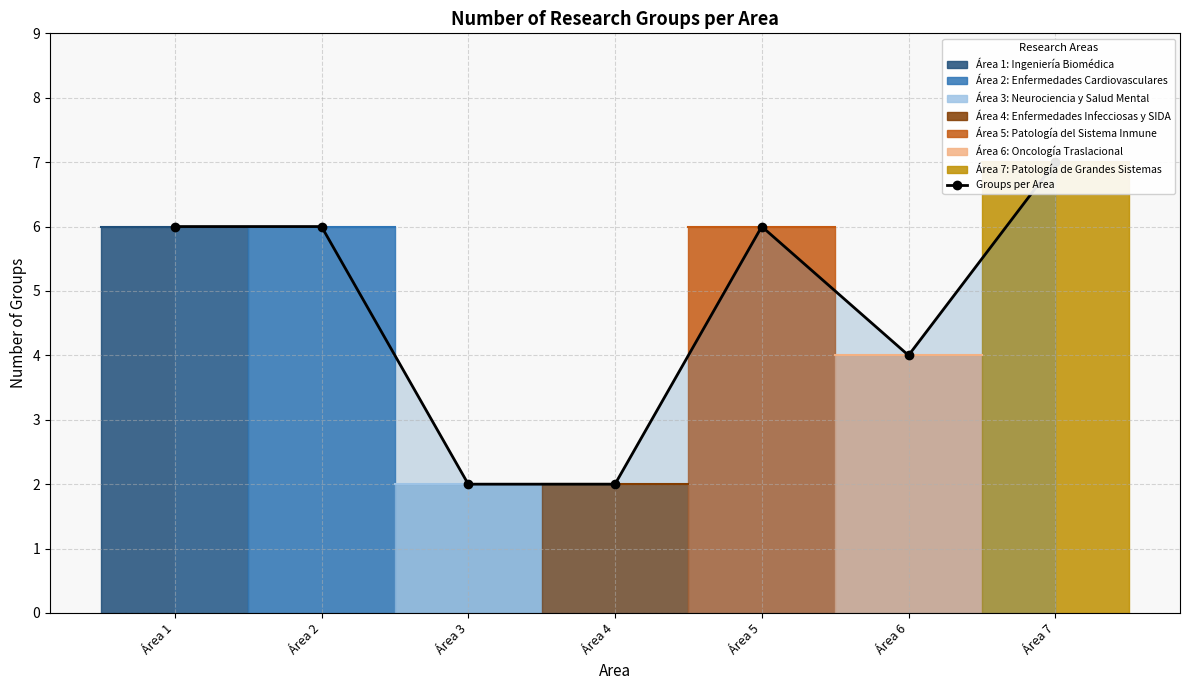

At which category does the chart reach its peak across all series?

Área 7